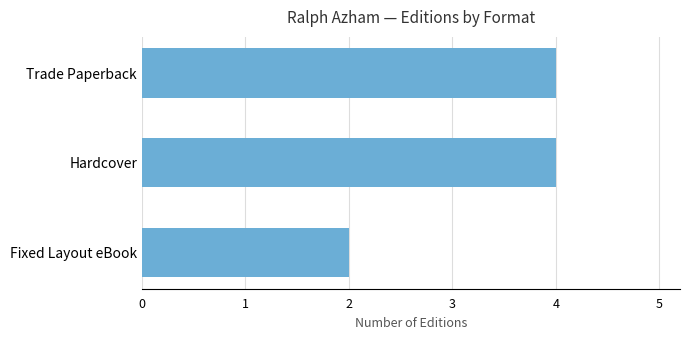

What is the maximum value shown in the chart?

4